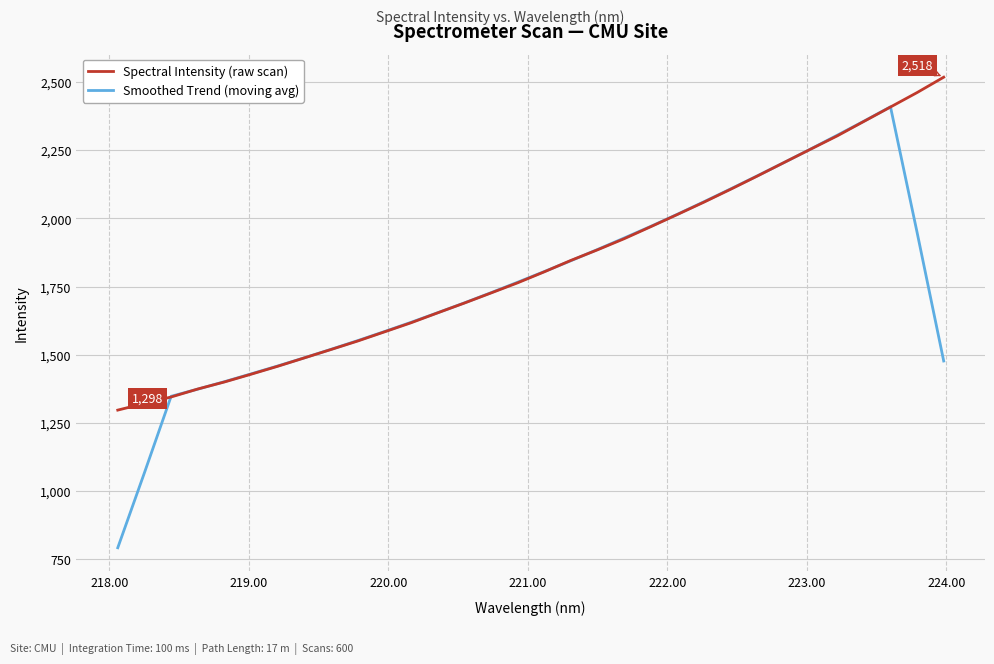

Rank the series by their average value, from highest to lowest.

Spectral Intensity (raw scan), Smoothed Trend (moving avg)